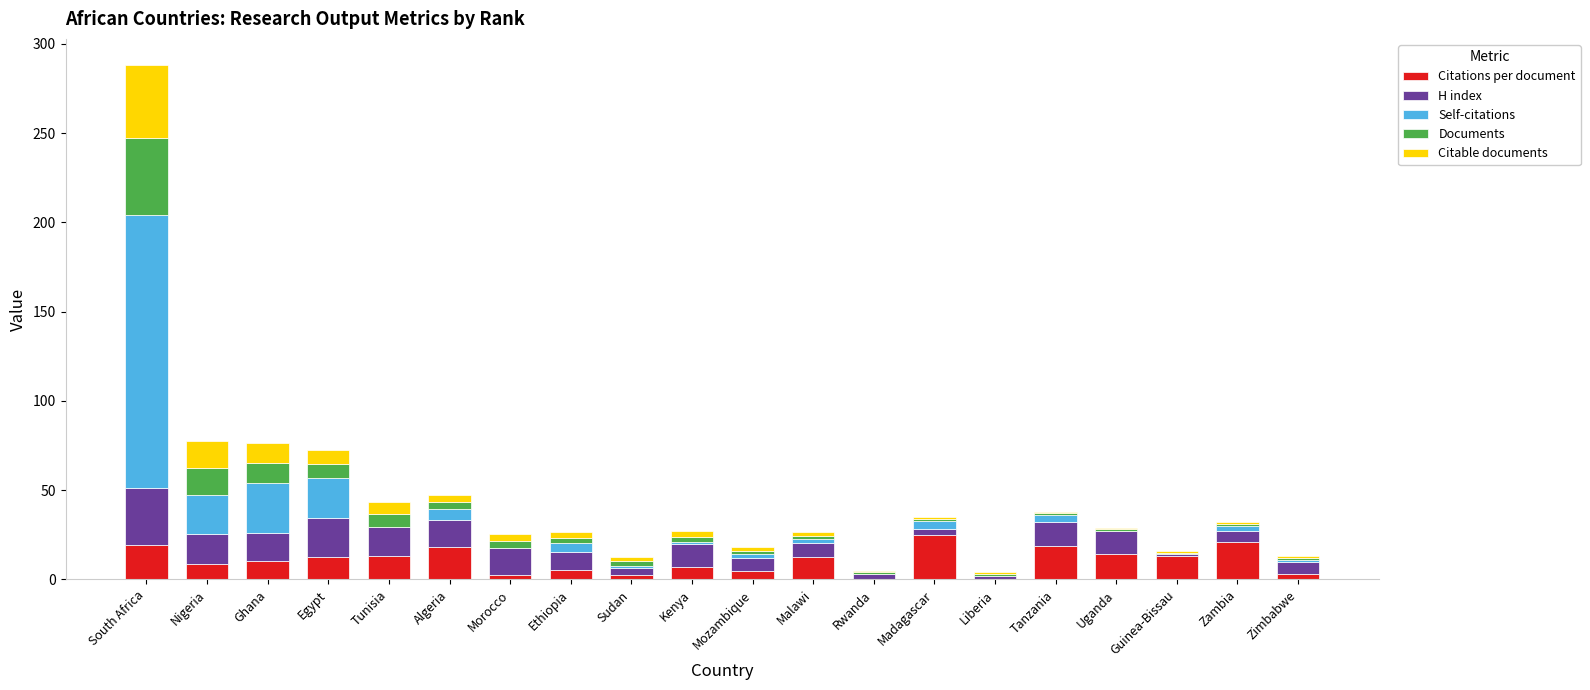

Are the bars grouped side by side (vs. stacked)?

No